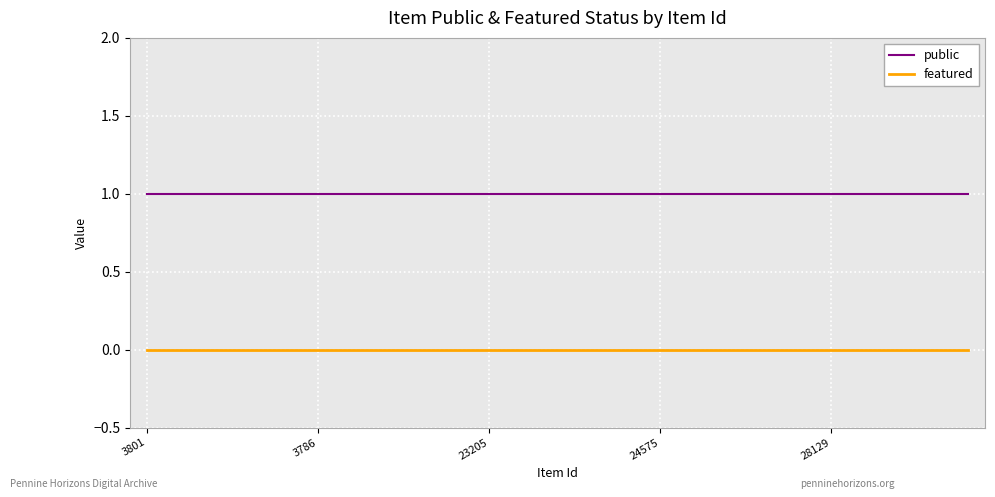

True or false: featured and public cross at least once.

False